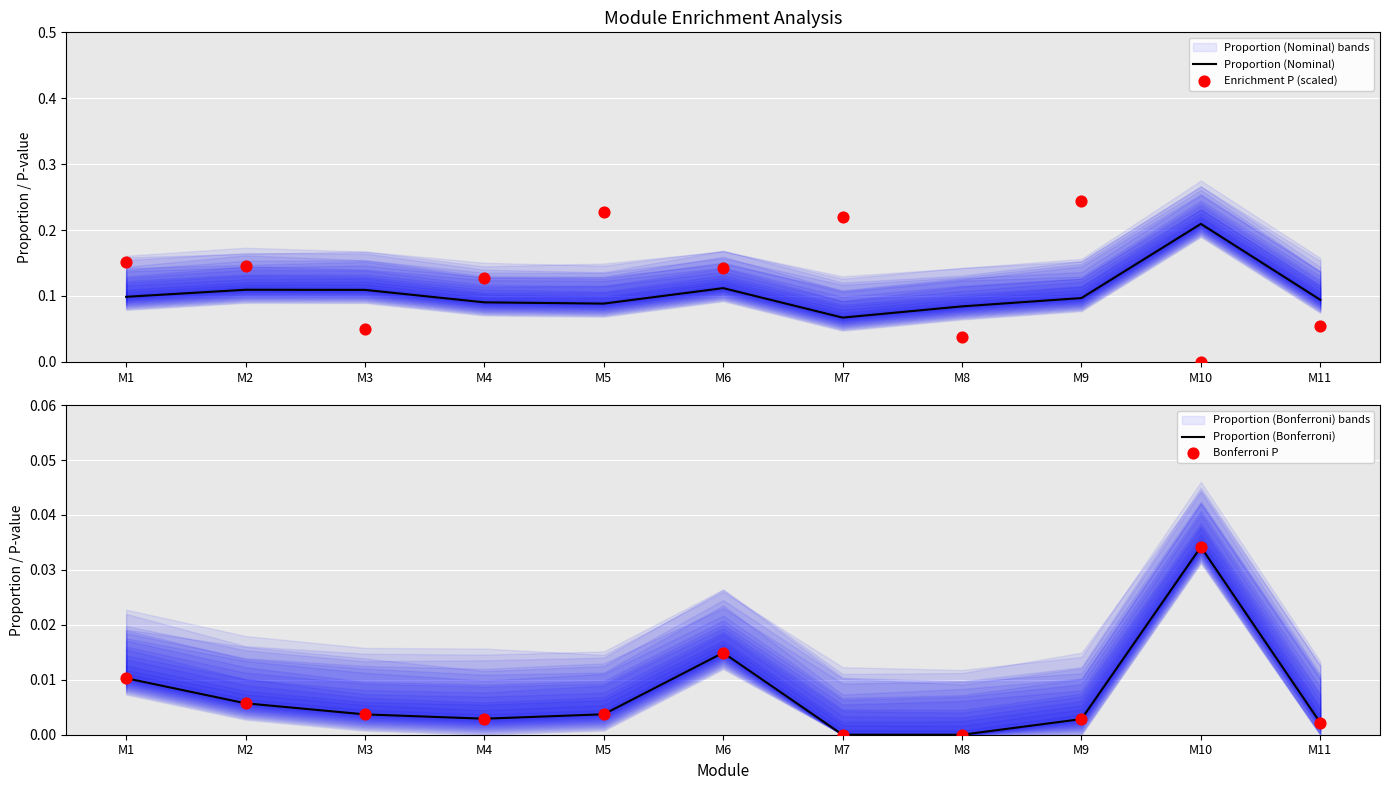

Is the value of Enrichment P (scaled) at M9 greater than the value of Proportion (Bonferroni) at M11?

Yes